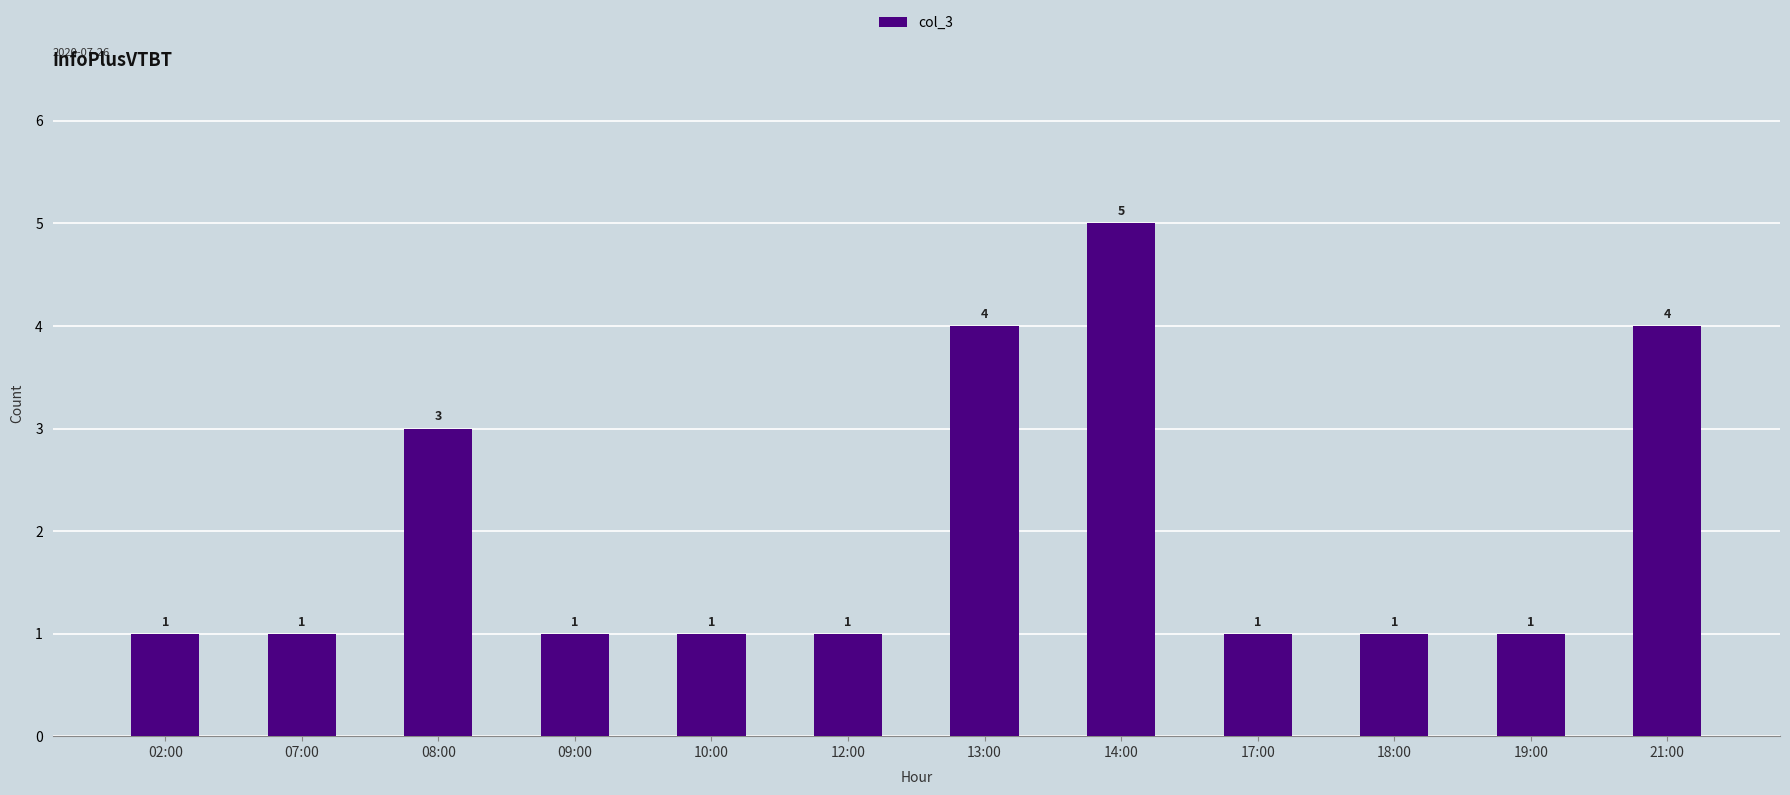

True or false: the data shows 1 at 09:00.

True